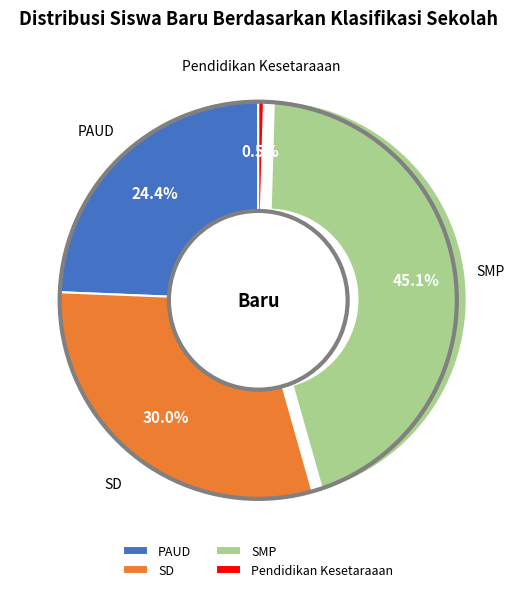

Is there a majority slice in this chart?

No